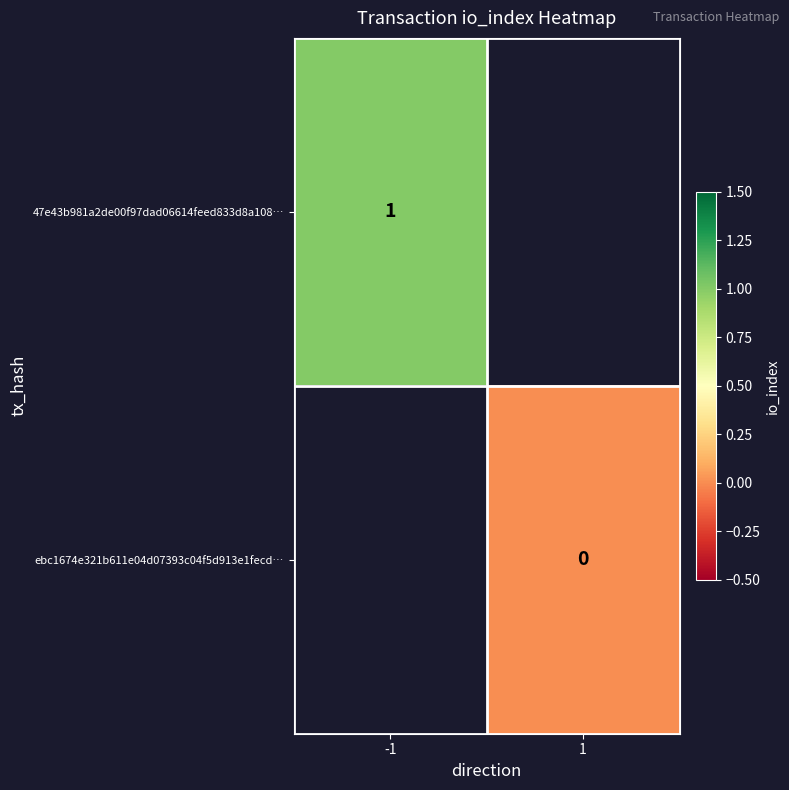

Which category has the highest value across all series?

-1